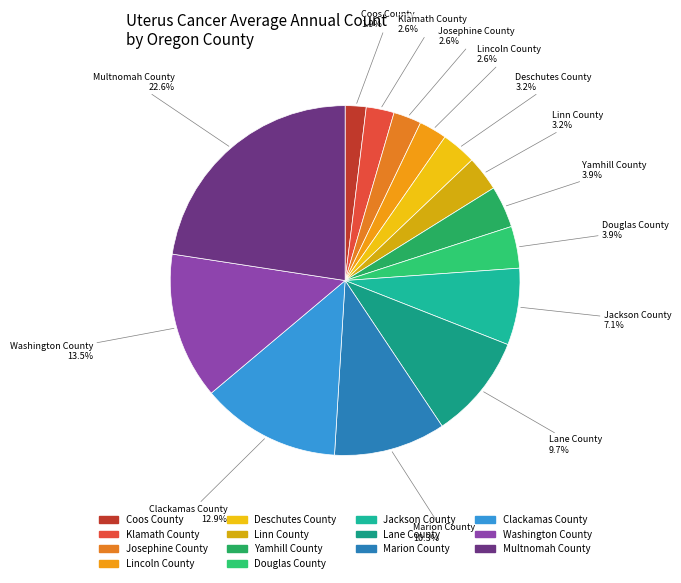

Between Multnomah County and Josephine County, which is larger?

Multnomah County